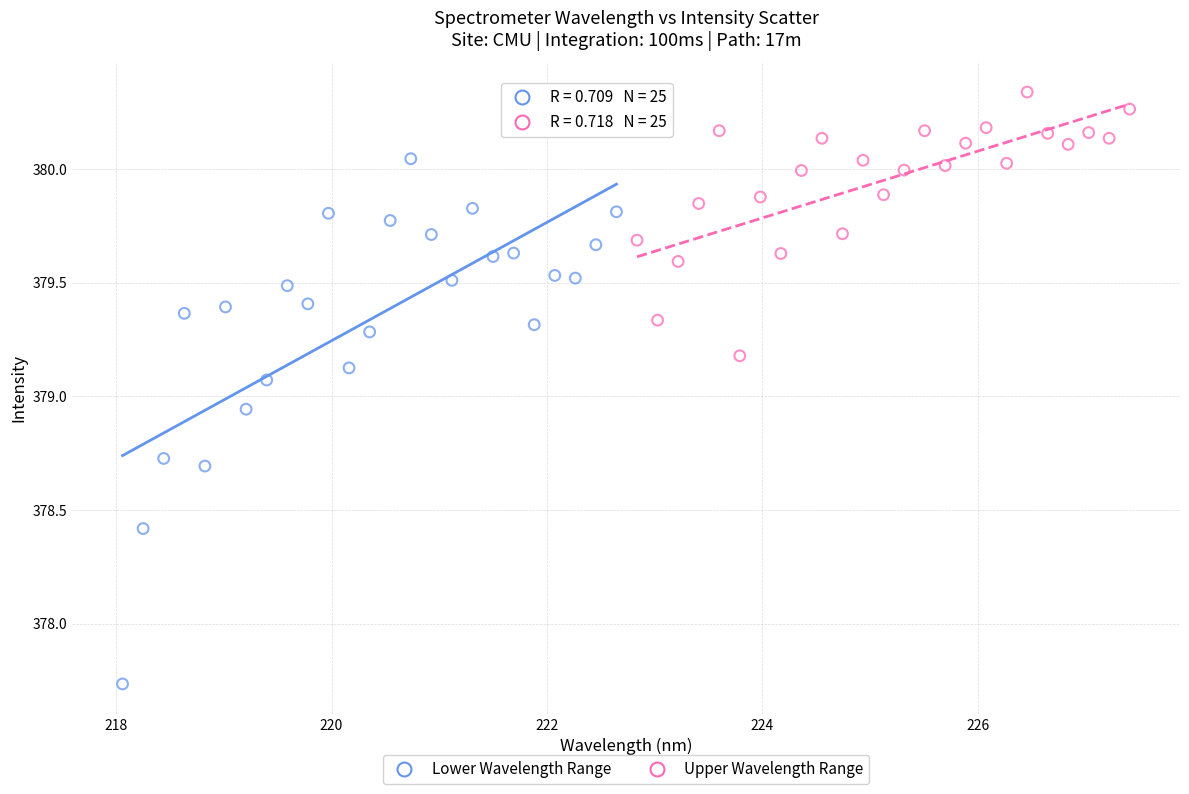

Which series contains the highest Y value?

Upper Wavelength Range